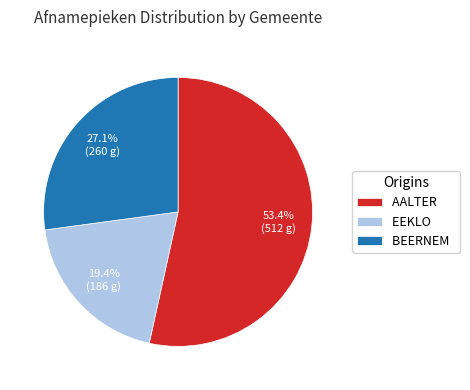

Rank the categories by value from highest to lowest.

AALTER, BEERNEM, EEKLO